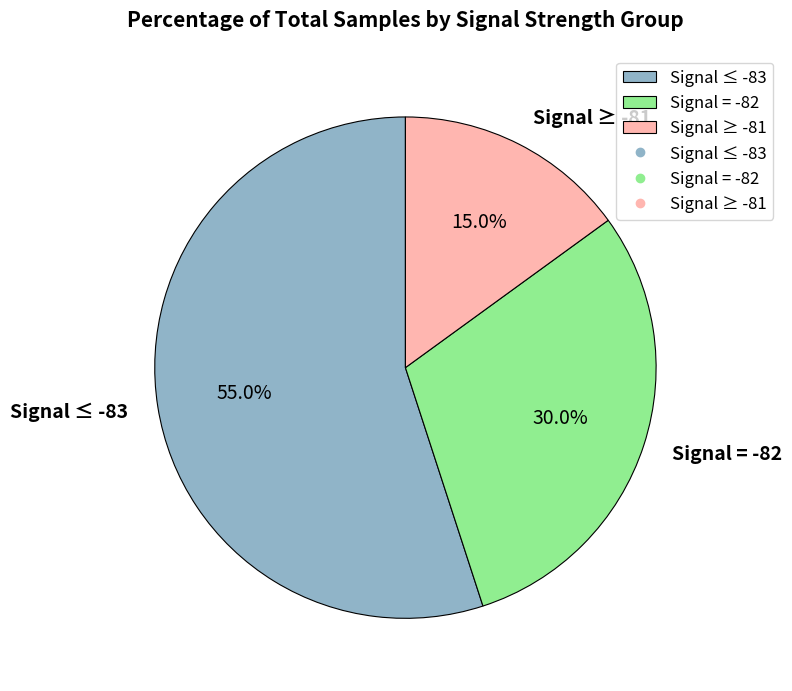

How many slices are in this pie chart?

3